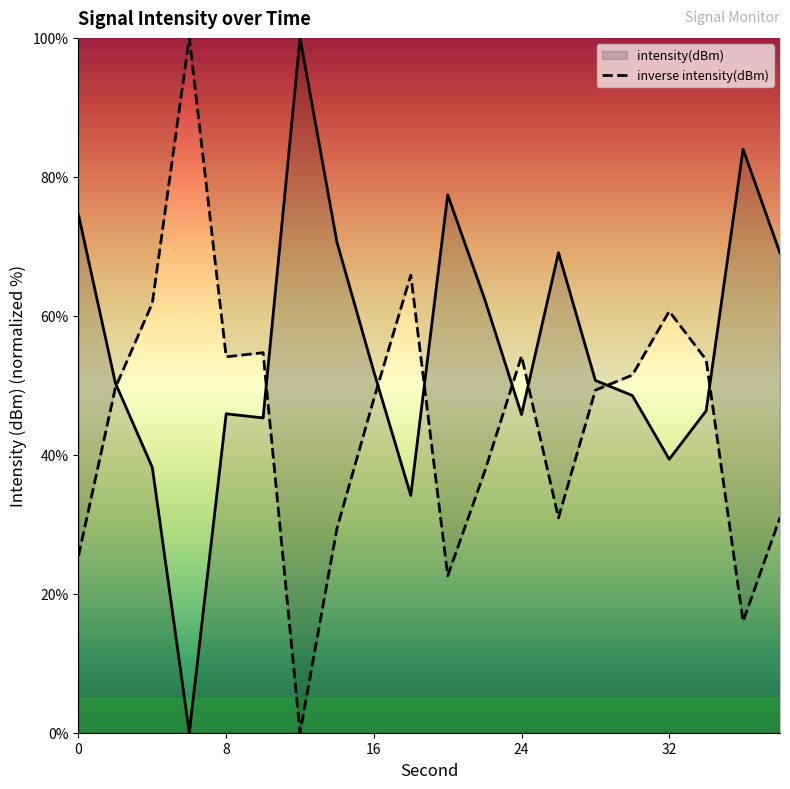

How many interior local valleys (lower than both neighbors) does the data have?

5